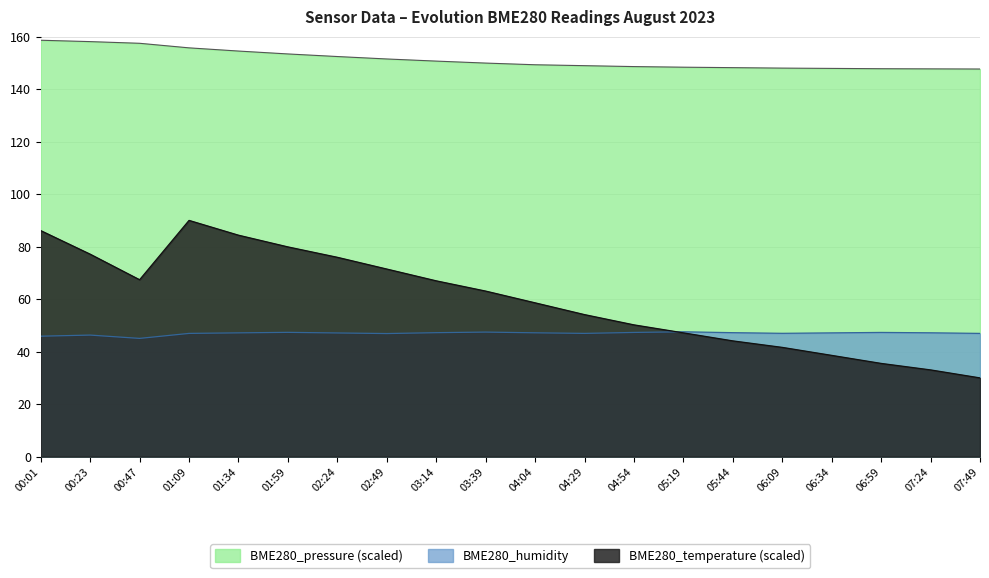

Reading left to right, extract all data points from this chart.

BME280_temperature: 00:01=158.6	00:23=158.1	00:47=157.5	01:09=155.7	01:34=154.5	01:59=153.4	02:24=152.4	02:49=151.5	03:14=150.7	03:39=149.9	04:04=149.3	04:29=148.9	04:54=148.6	05:19=148.4	05:44=148.2	06:09=148.0	06:34=147.9	06:59=147.8	07:24=147.7	07:49=147.7
BME280_humidity: 00:01=45.9	00:23=46.3	00:47=45.0	01:09=47.0	01:34=47.2	01:59=47.4	02:24=47.1	02:49=46.9	03:14=47.2	03:39=47.5	04:04=47.2	04:29=47.0	04:54=47.3	05:19=47.6	05:44=47.2	06:09=47.0	06:34=47.1	06:59=47.3	07:24=47.2	07:49=47.0
BME280_pressure_norm: 00:01=86.1	00:23=77.1	00:47=67.4	01:09=90.0	01:34=84.4	01:59=79.9	02:24=75.9	02:49=71.5	03:14=67.0	03:39=63.1	04:04=58.6	04:29=54.1	04:54=50.2	05:19=47.2	05:44=44.1	06:09=41.6	06:34=38.6	06:59=35.5	07:24=33.0	07:49=30.0